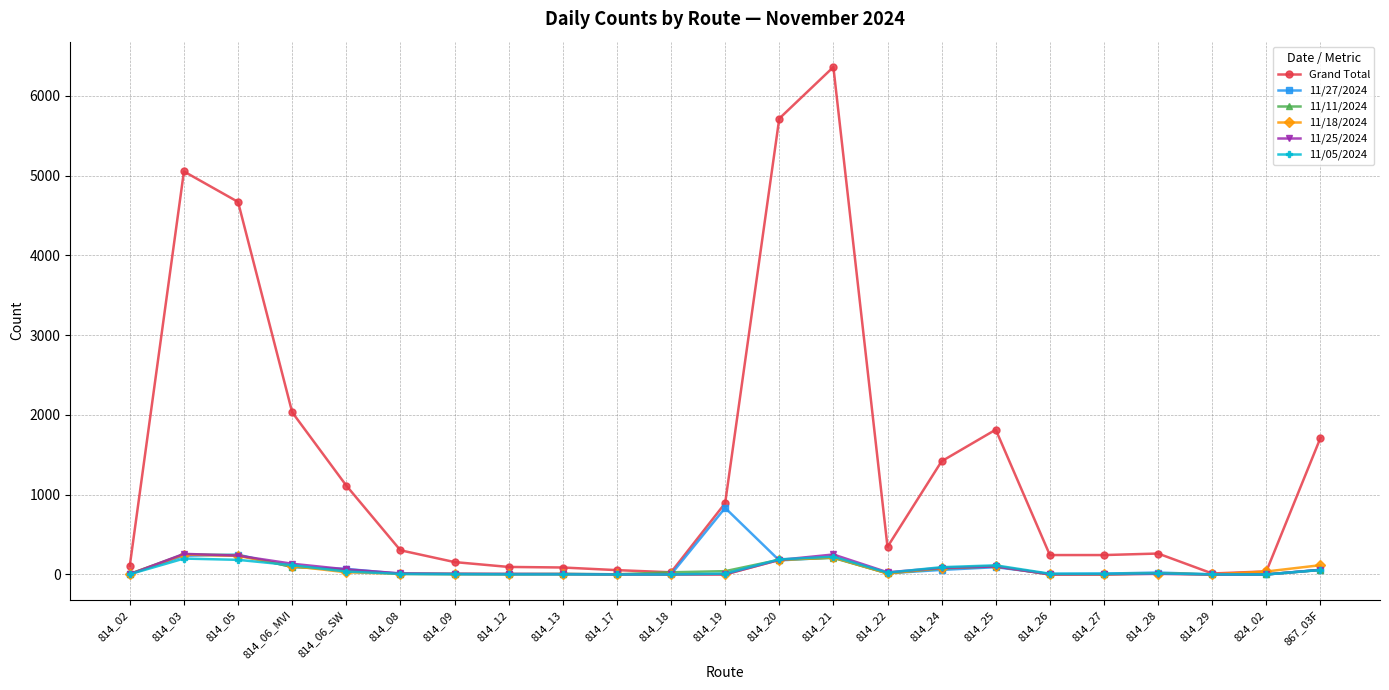

What is the label of the 8th point from the left?

814_12